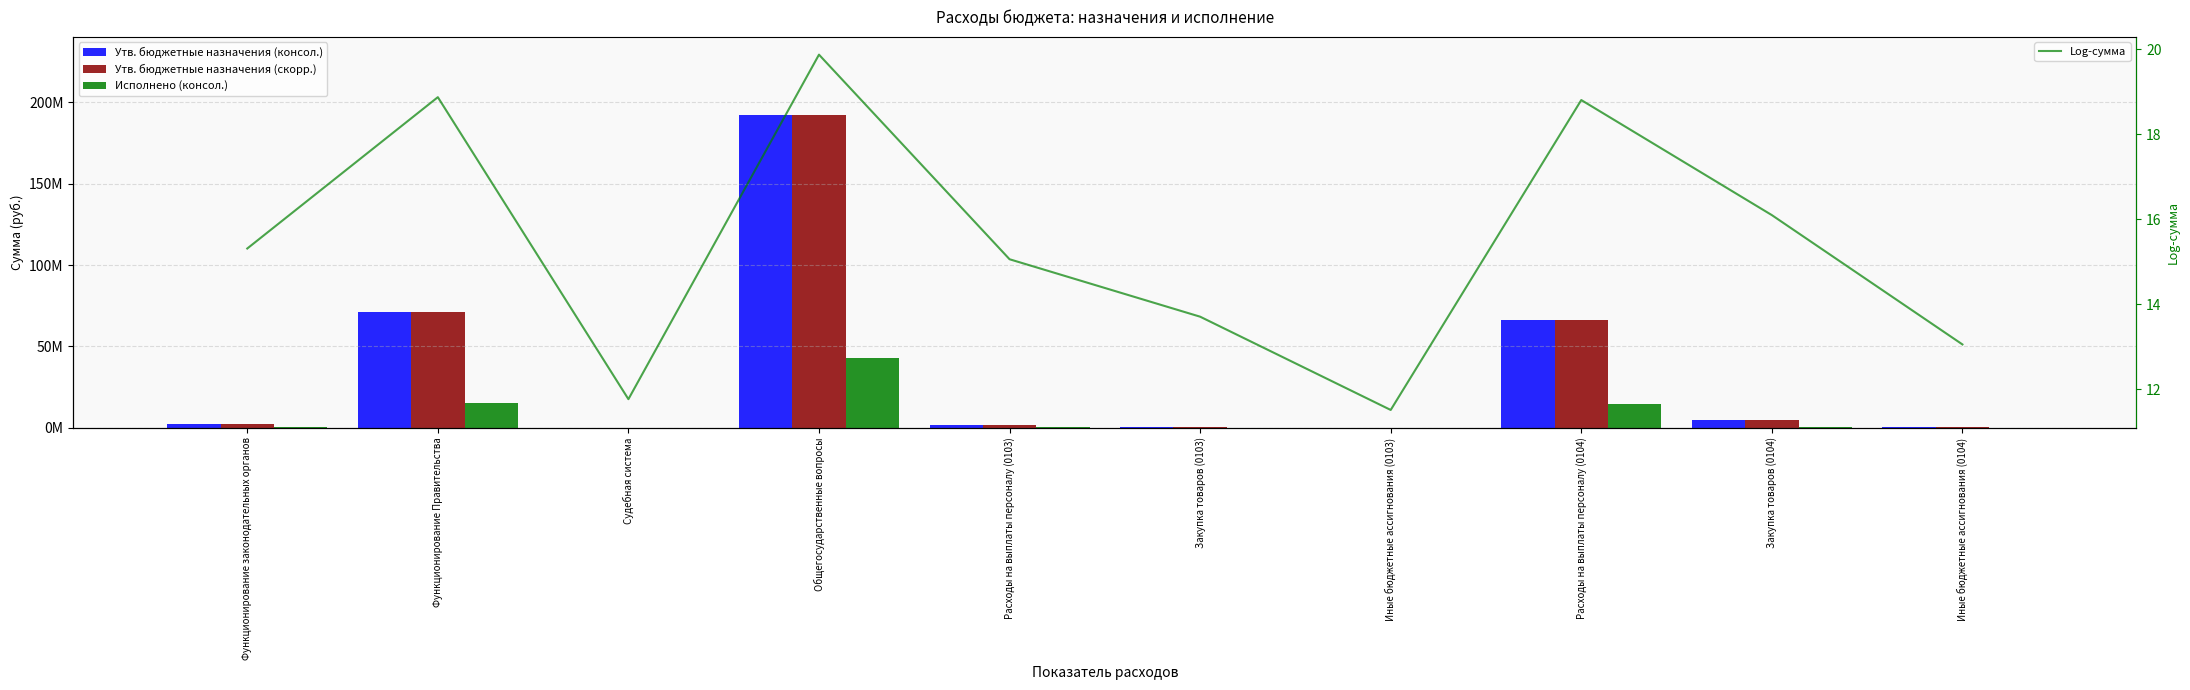

How many values in Исполнено (консол.) are above zero?

8